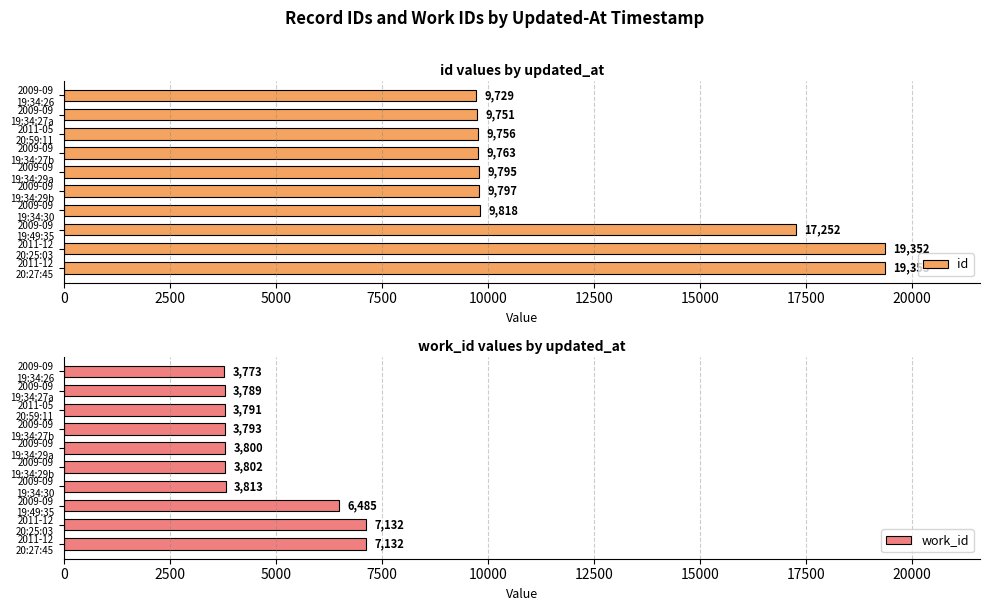

What is the average value of the id series?

12437